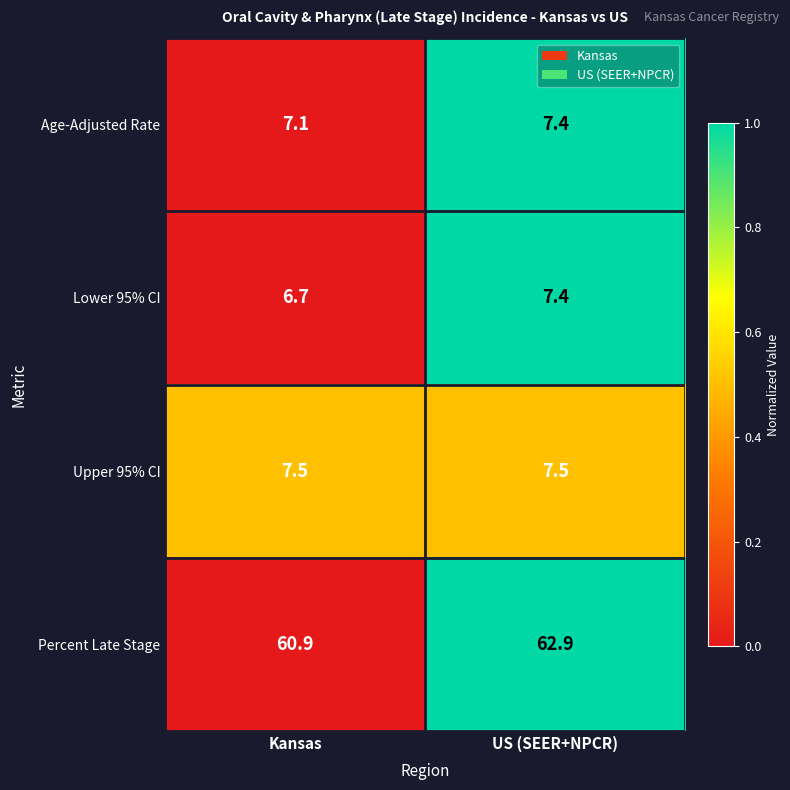

True or false: Age-Adjusted Rate has a value of 11.8 at US (SEER+NPCR).

False